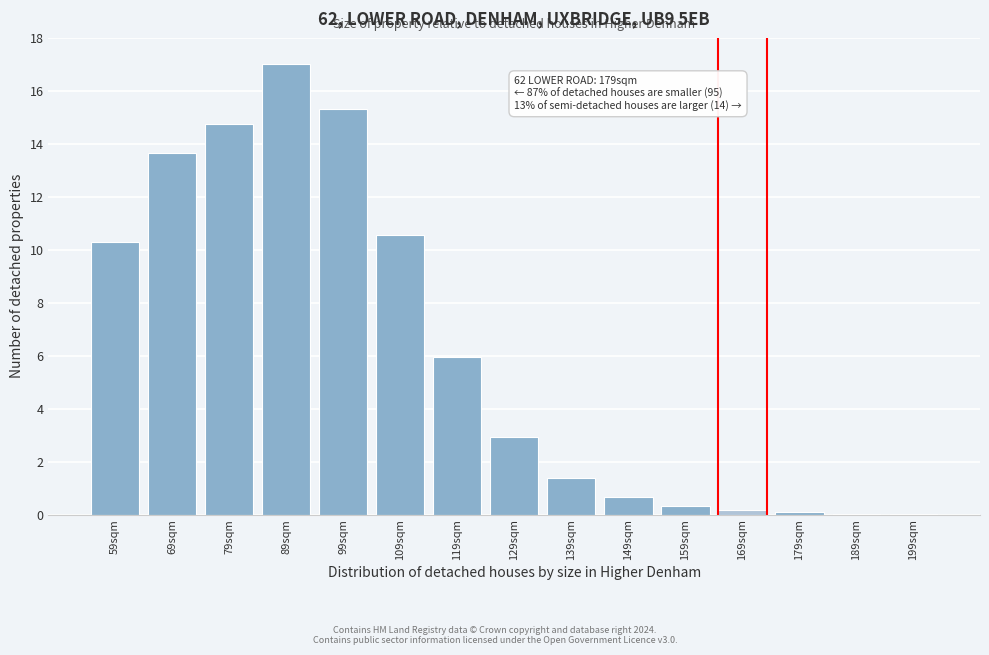

What is the approximate value at 139sqm?

1.4